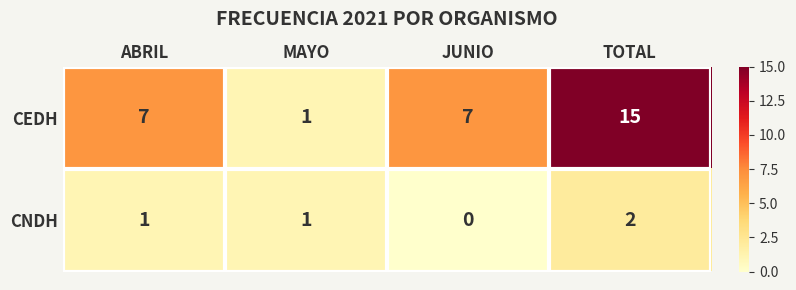

Reading left to right, extract all data points from this chart.

CEDH: 7	1	7	15
CNDH: 1	1	0	2